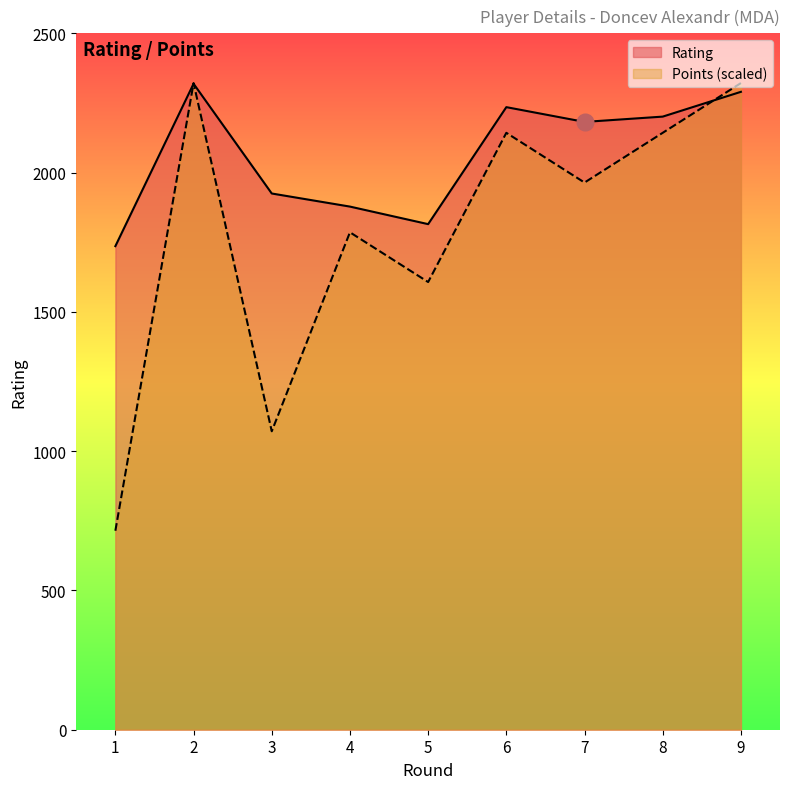

Reading right to left, what are all the values shown in this chart?

Rating: 2290.0	2201.0	2182.0	2235.0	1815.0	1878.0	1925.0	2319.0	1736.0
Points: 2321.4	2142.9	1964.3	2142.9	1607.1	1785.7	1071.4	2321.4	714.3